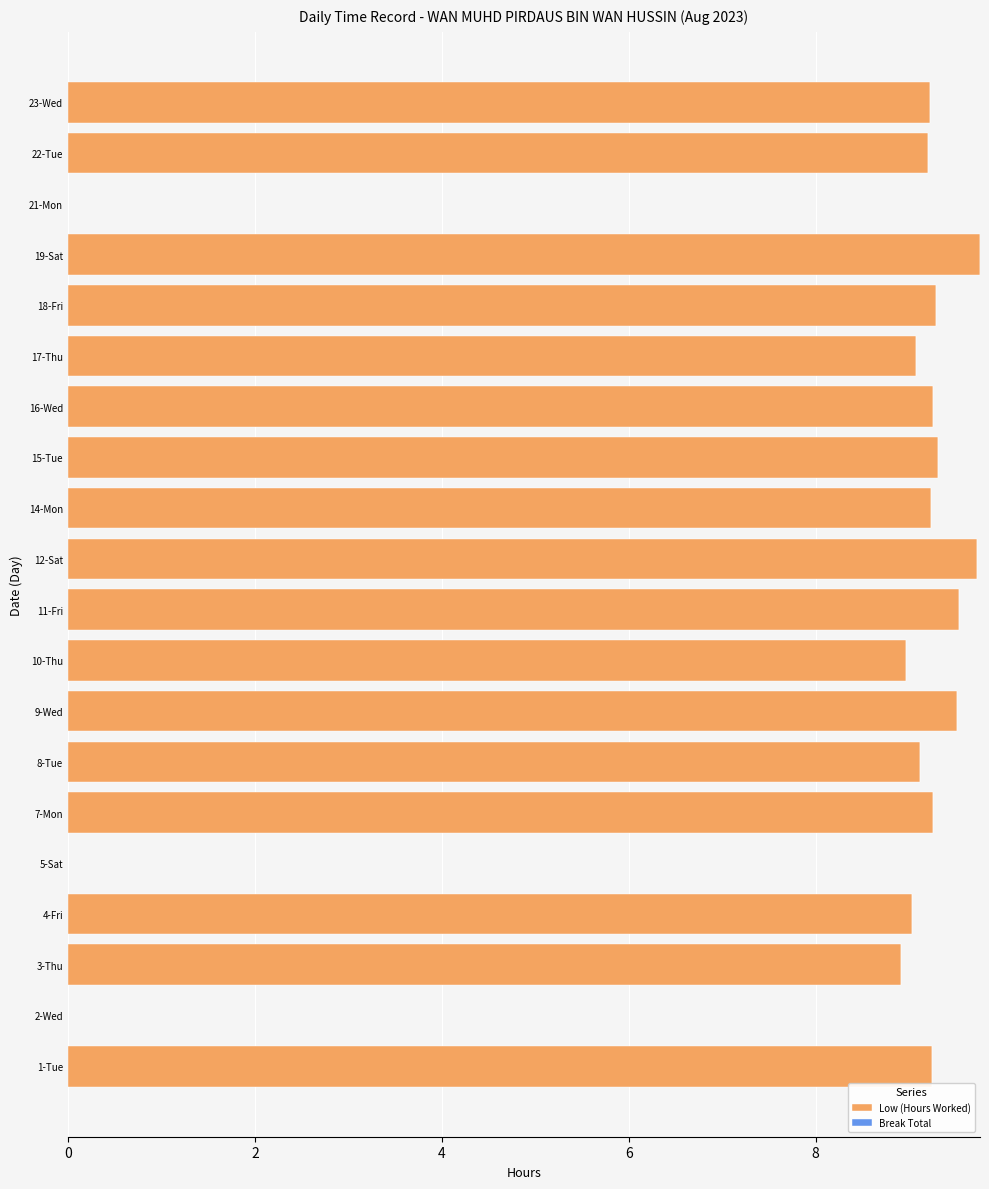

What is the sum of all values?

157.7